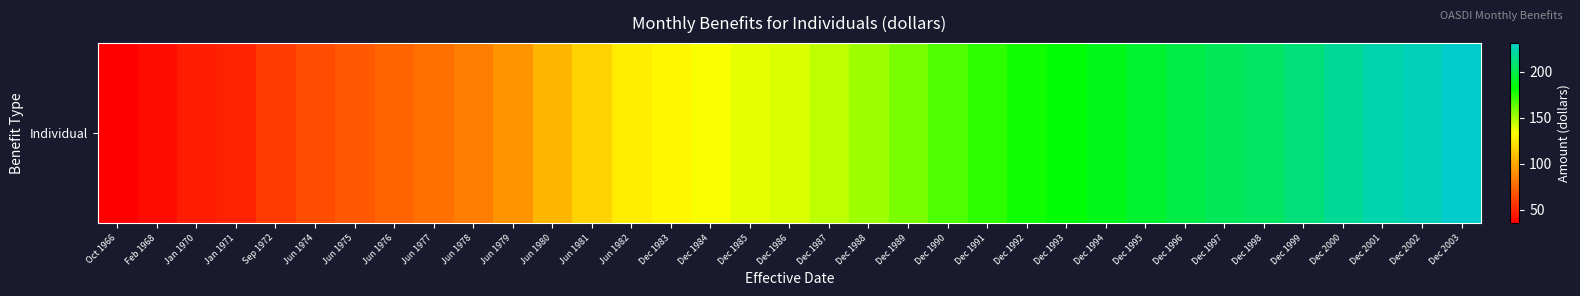

Rank the categories by value from lowest to highest.

Oct 1966, Feb 1968, Jan 1970, Jan 1971, Sep 1972, Jun 1974, Jun 1975, Jun 1976, Jun 1977, Jun 1978, Jun 1979, Jun 1980, Jun 1981, Jun 1982, Dec 1983, Dec 1984, Dec 1985, Dec 1986, Dec 1987, Dec 1988, Dec 1989, Dec 1990, Dec 1991, Dec 1992, Dec 1993, Dec 1994, Dec 1995, Dec 1996, Dec 1997, Dec 1998, Dec 1999, Dec 2000, Dec 2001, Dec 2002, Dec 2003